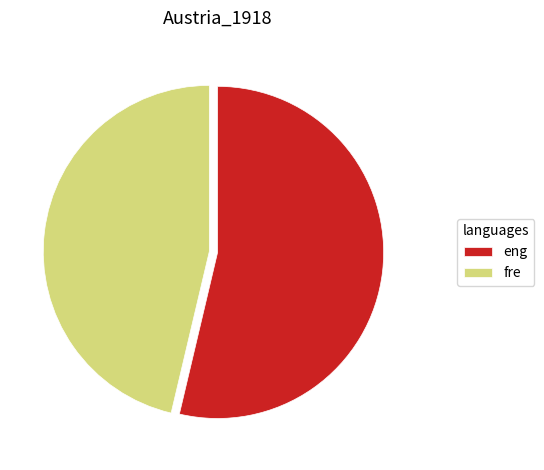

How many slices are in this pie chart?

2